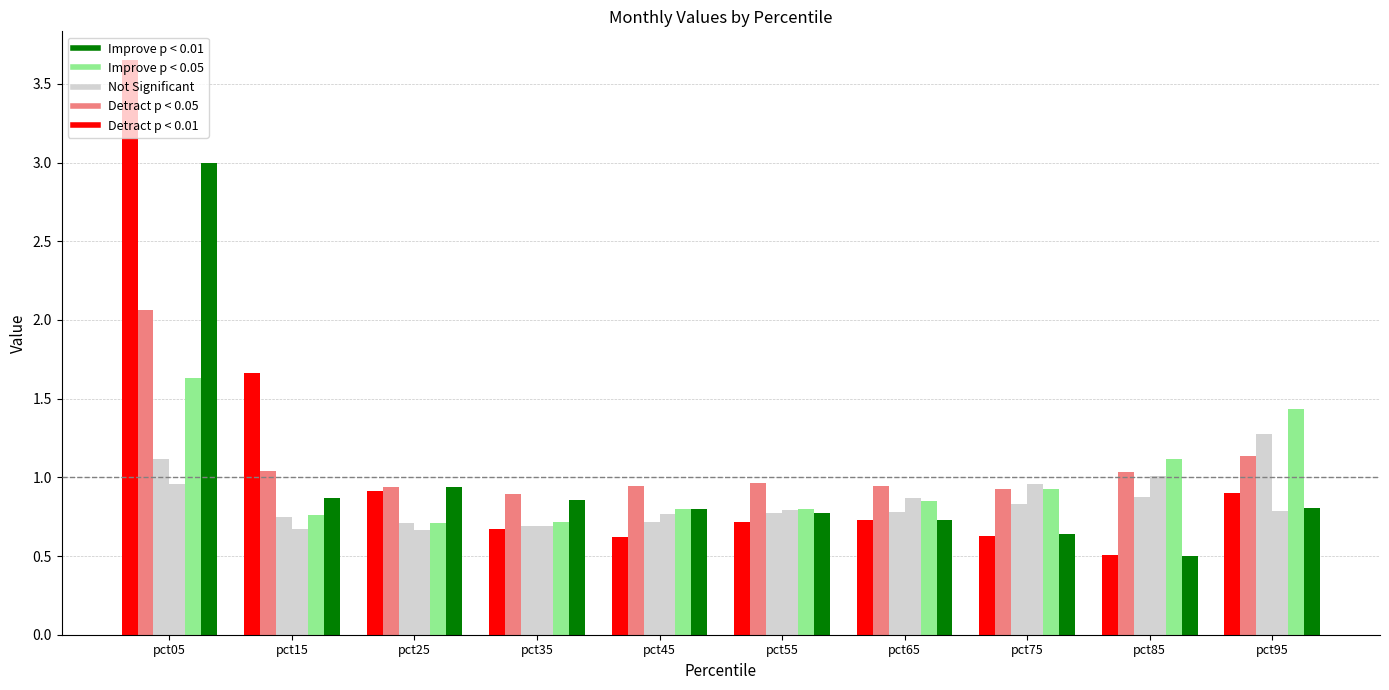

How many bars are there in total?

60